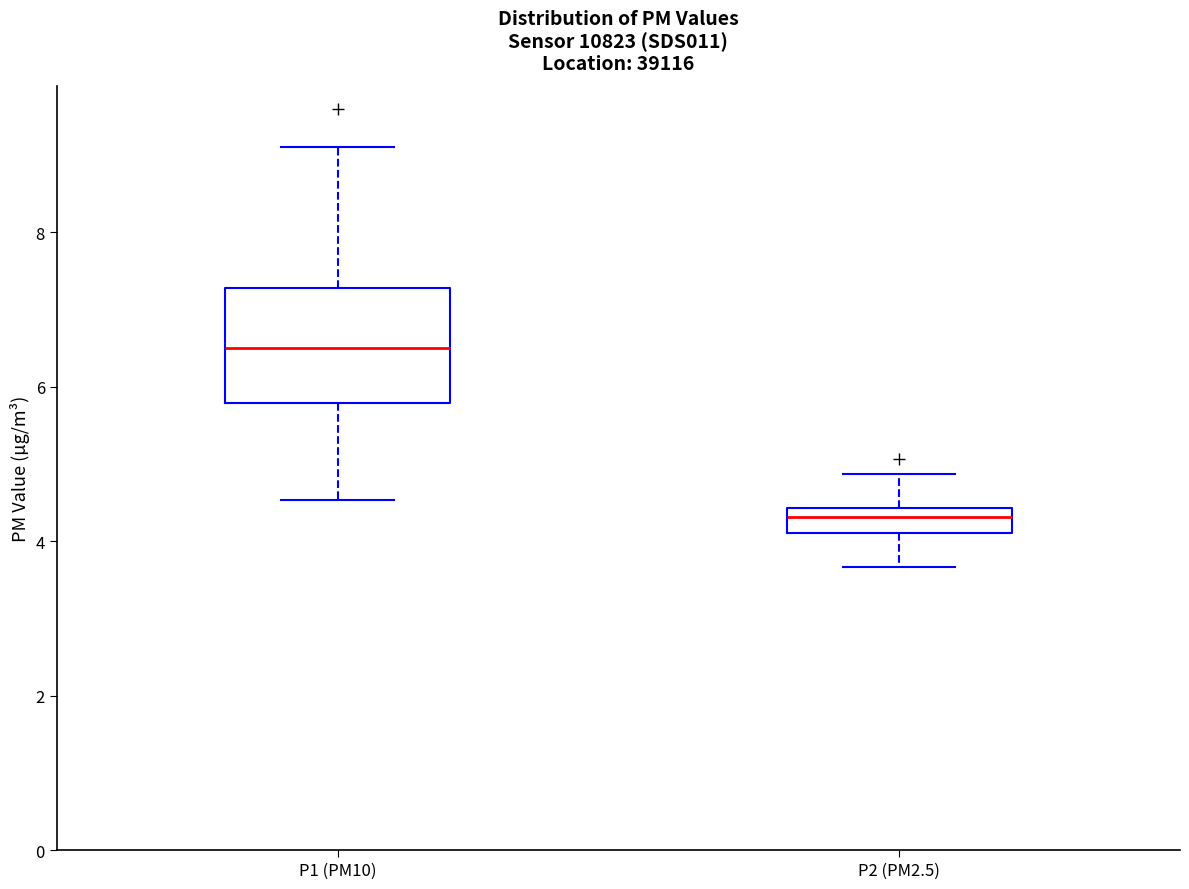

Reading left to right, read every box against the y-axis: the position of its median line, the range the box covers, and the ends of its whiskers. The values are not printed on the chart, so give them approximately, as read against the axis.

P1 (PM10): median 6.6, box 5.8 to 7.2, whiskers 4.6 to 9.2
P2 (PM2.5): median 4.4 (just below the box's upper edge), box 4.2 to 4.4, whiskers 3.6 to 4.8